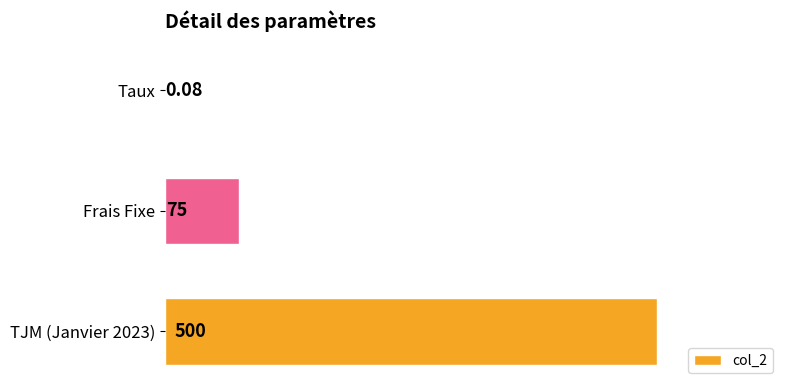

How many data points does each series have?

3